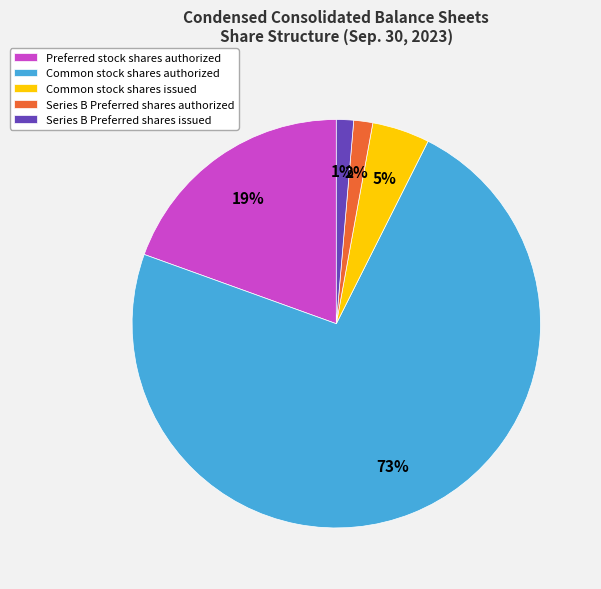

What is the majority slice?

Common stock shares authorized